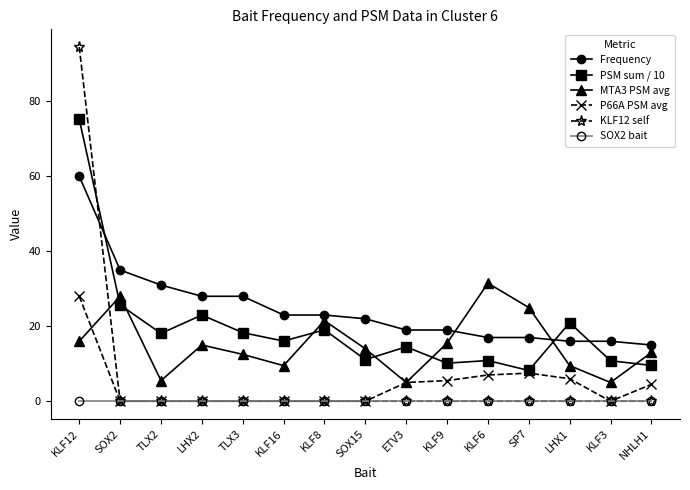

Is it true that KLF12 self equals 0.0 at KLF16?

True